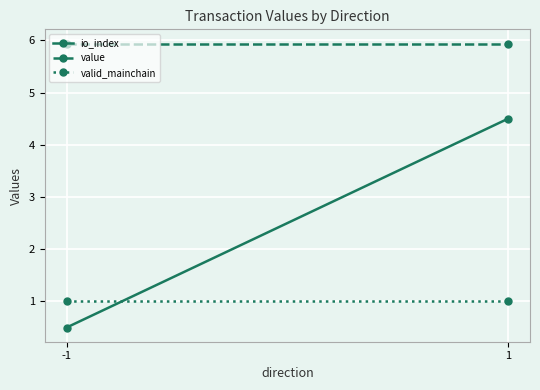

Reading left to right, extract all data points from this chart.

io_index: 0.5	4.5
value: 5.9	5.9
valid_mainchain: 1.0	1.0